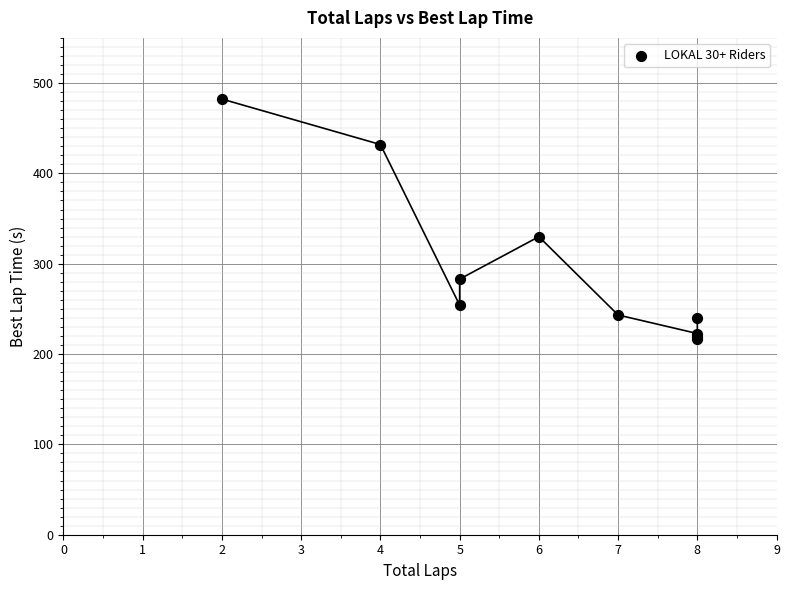

What Y value in the scatter plot is closest to 349?

329.9